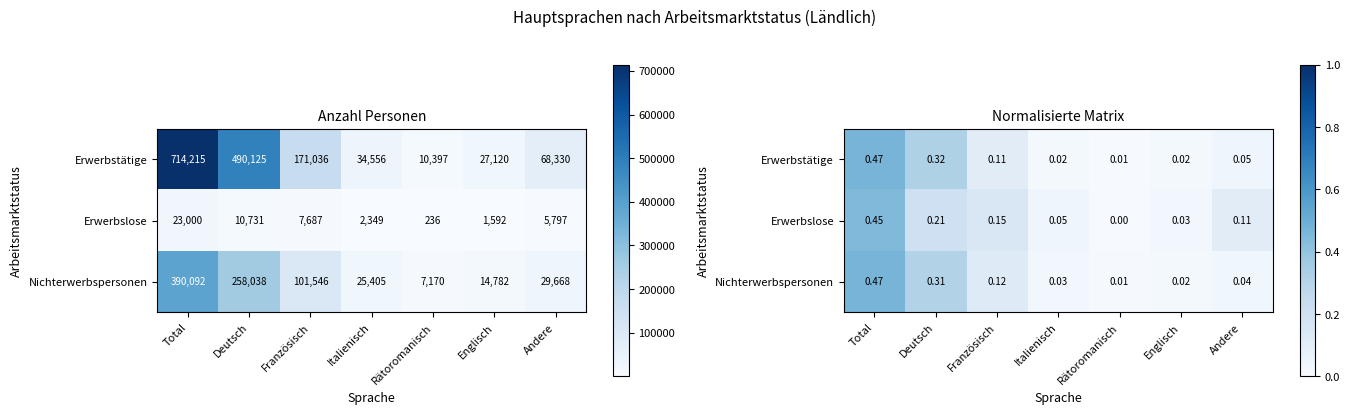

The value of Nichterwerbspersonen at Französisch is 0.0. True or false?

False